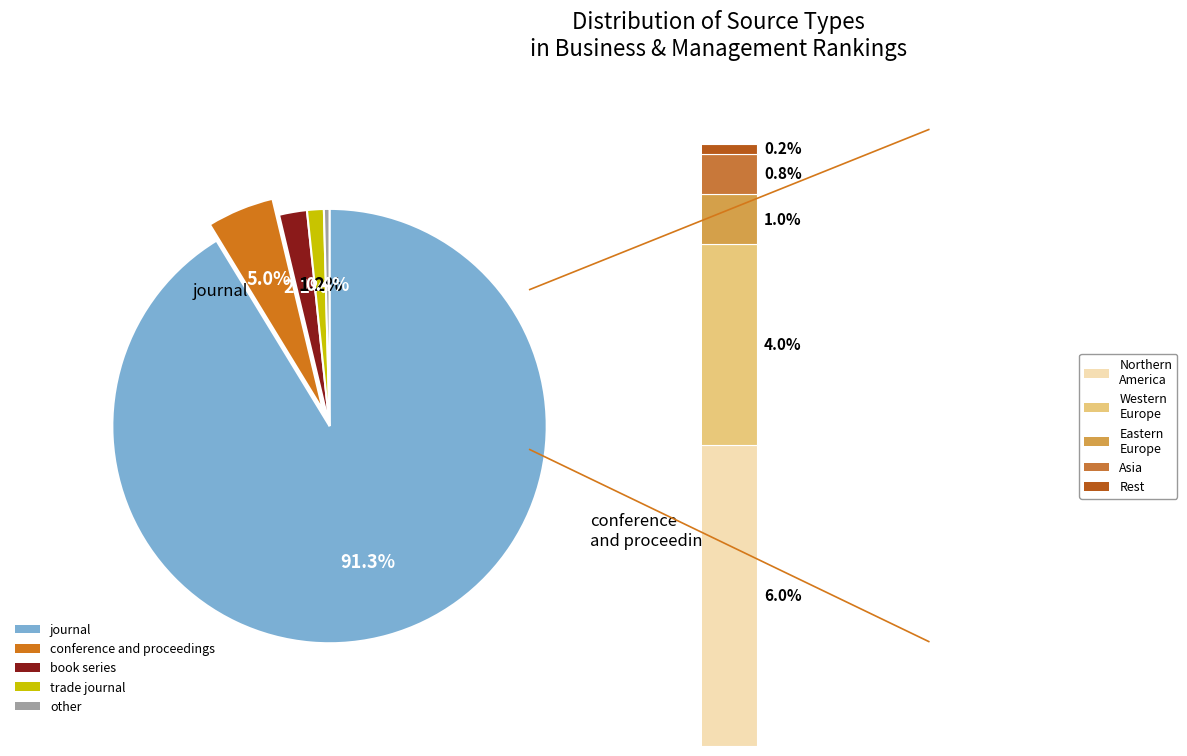

Combined, do conference and proceedings and journal account for over 50%?

Yes